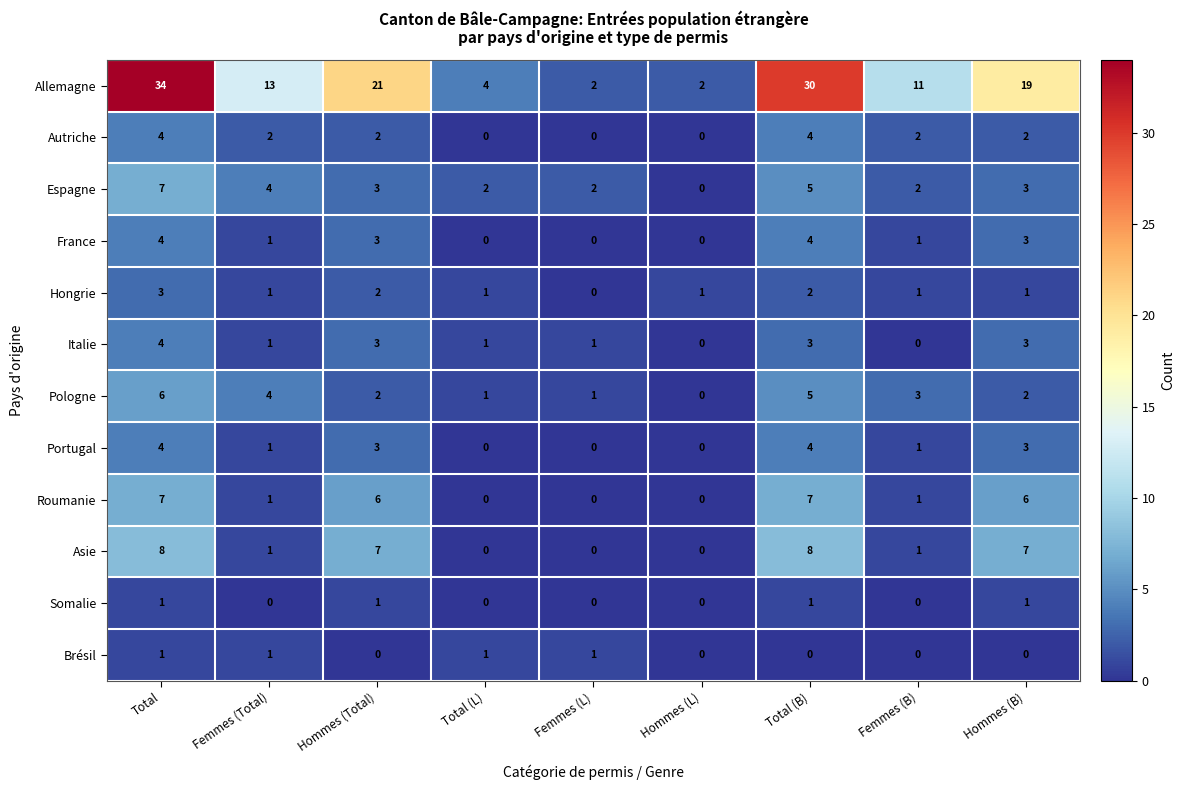

Which series has the largest range (max minus min)?

Allemagne